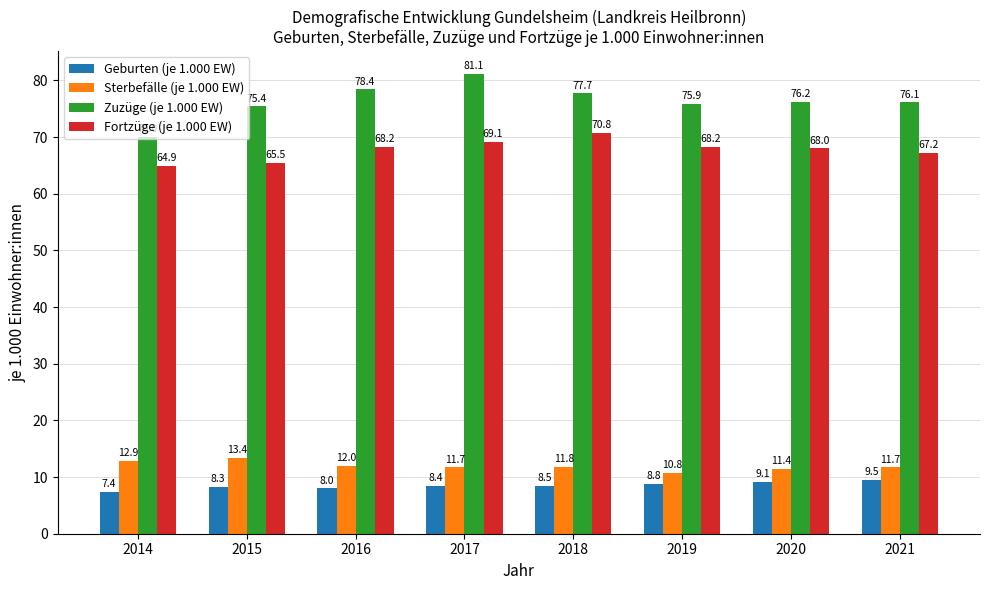

True or false: Sterbefälle (je 1.000 EW) has a value of 4.7 at 2017.

False